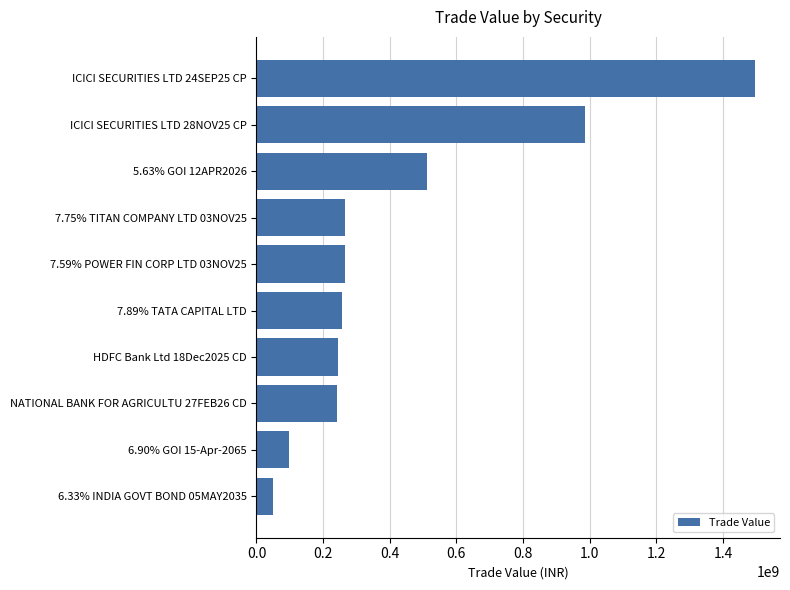

What is the value of the 7th bar from the top?

246049500.0